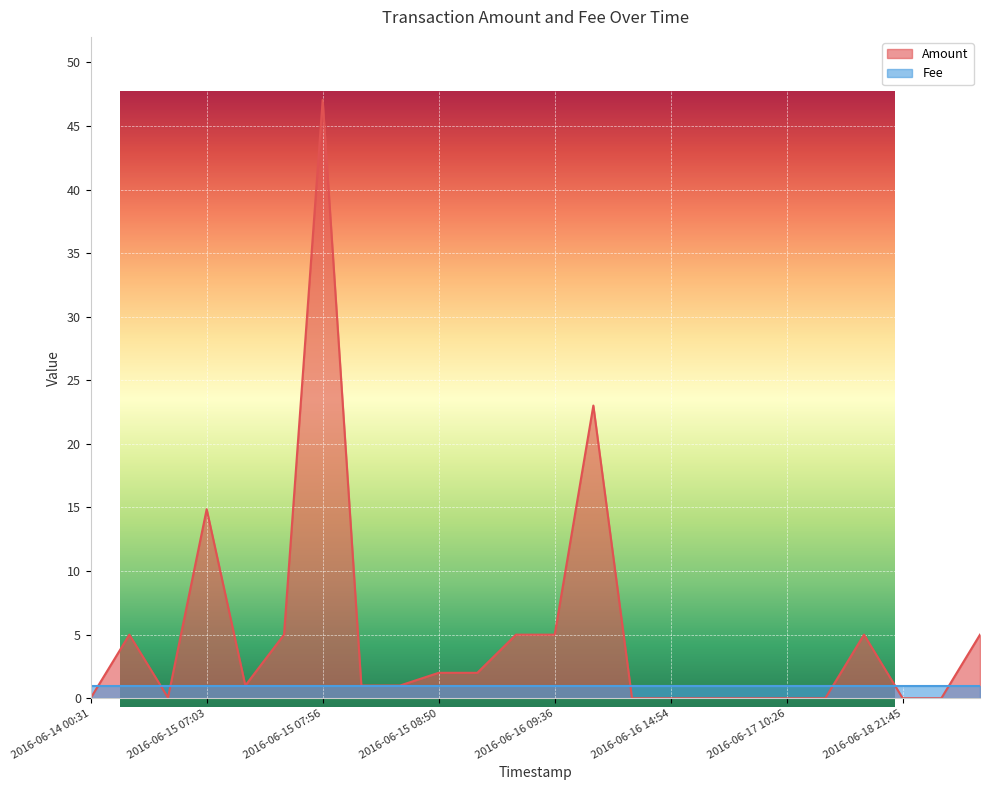

What is the difference between the maximum and minimum values?

47.0